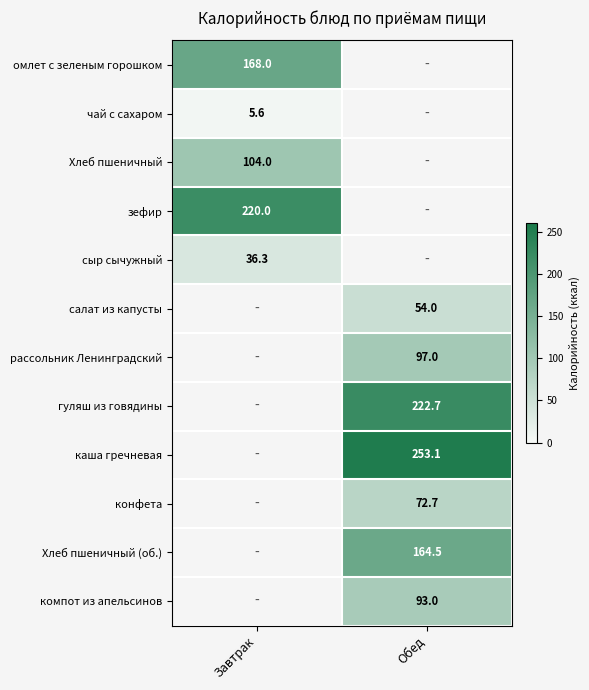

At how many categories does at least one series exceed 19?

2